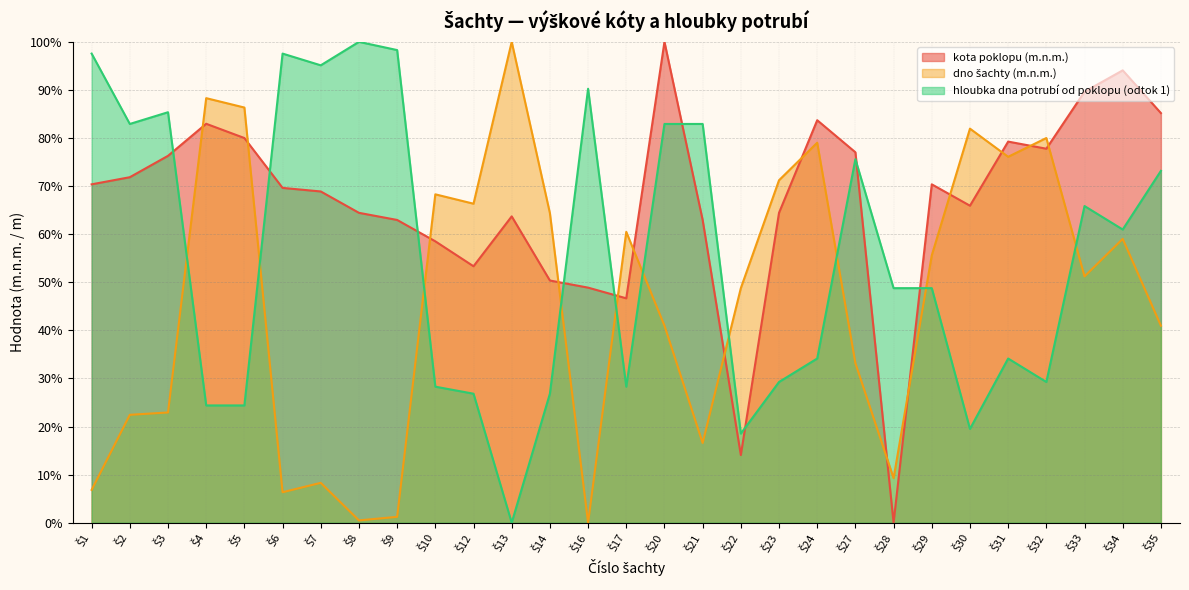

Which series has the largest range (max minus min)?

kota poklopu (m.n.m.)